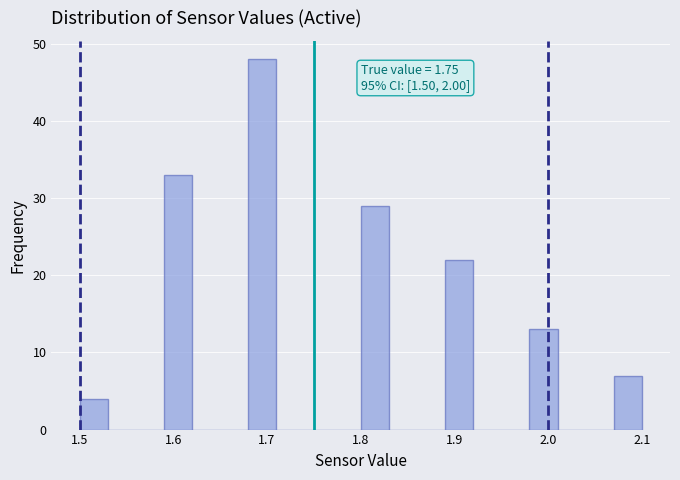

Around what value on the x-axis is the tallest bar? Give the approximate position of its centre, as read against the axis.

1.70